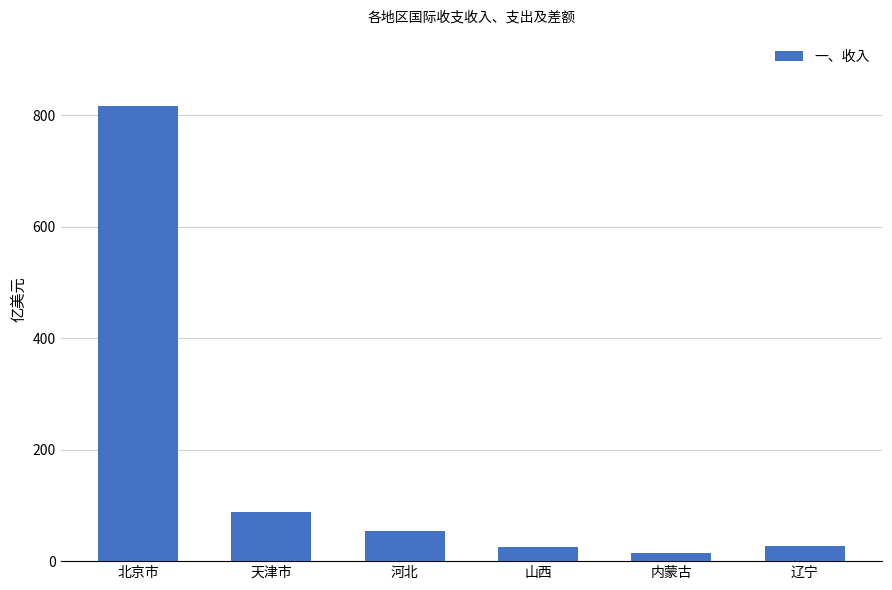

How many series are shown in this chart?

1